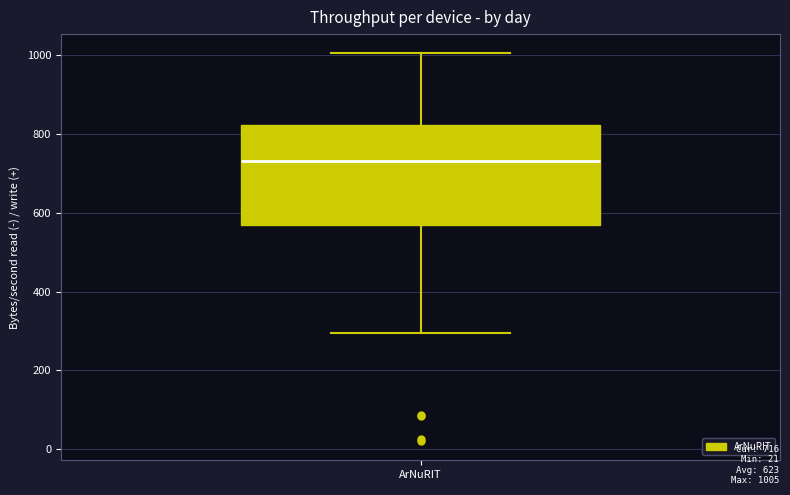

Where is the lower edge of the box for ArNuRIT on the y-axis? The values are not printed on the chart, so give them approximately, as read against the axis.

560